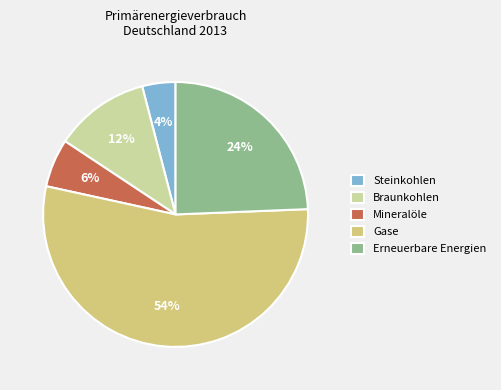

Between Steinkohlen and Gase, which is larger?

Gase